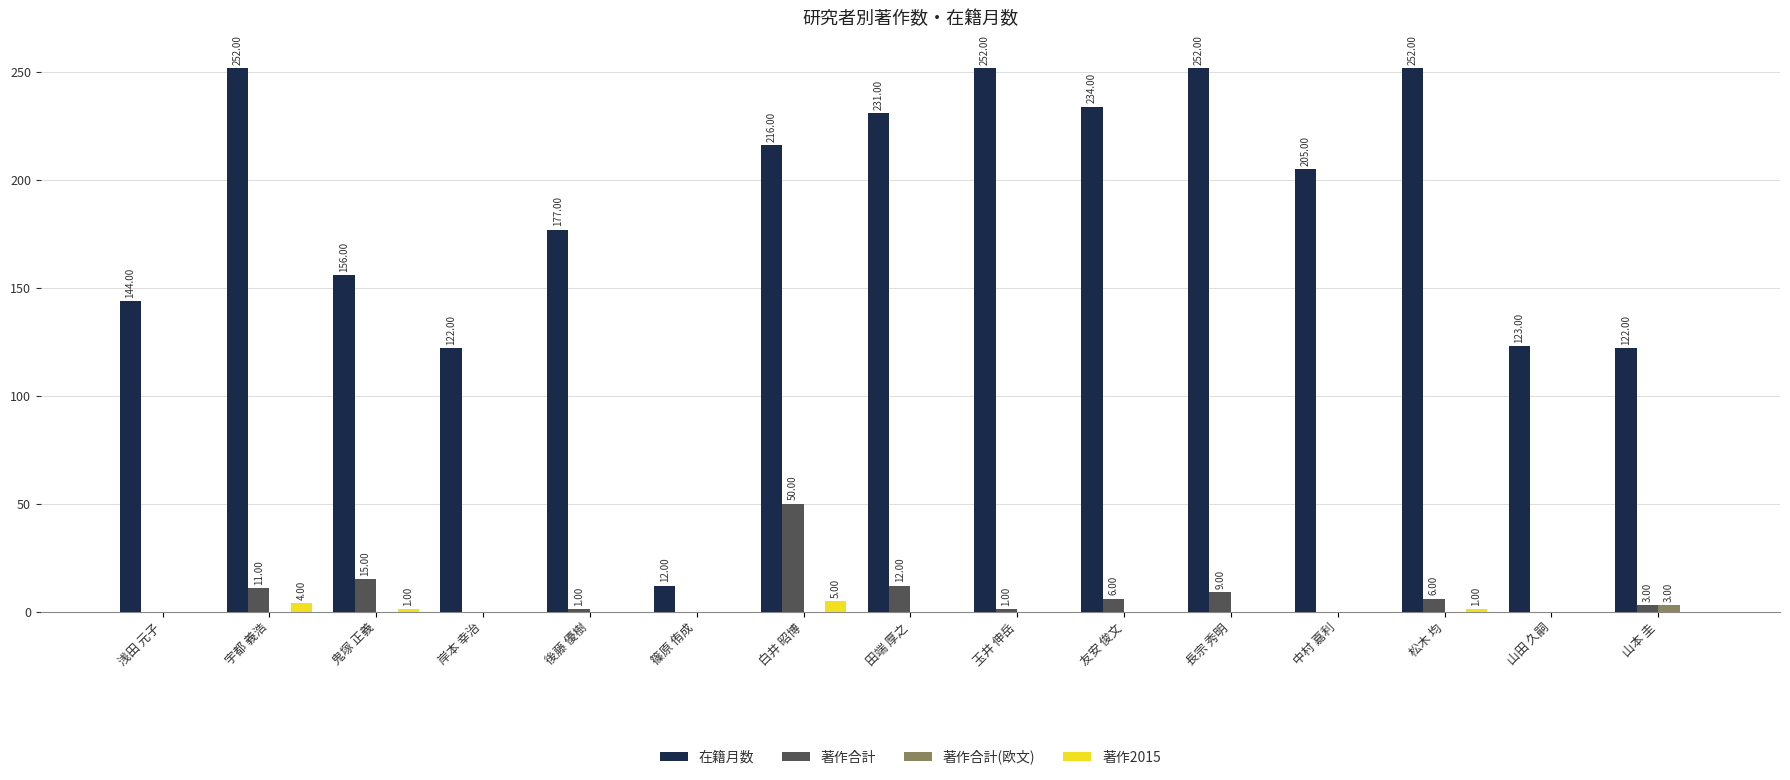

Which category has the highest value in the 著作合計 series?

白井 昭博